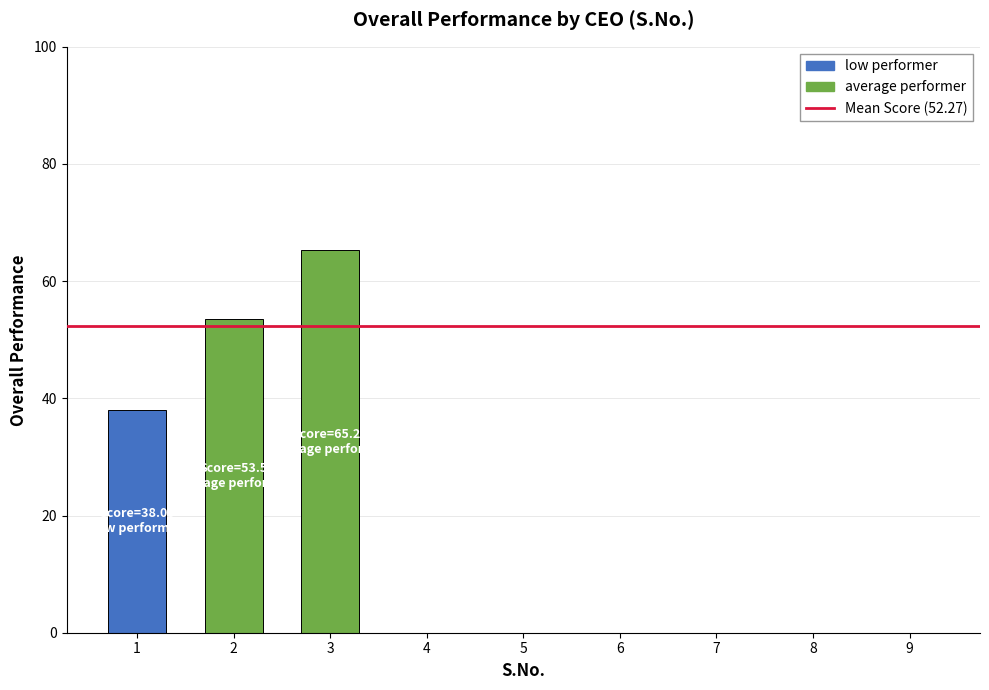

Which category has the highest value across all series?

3